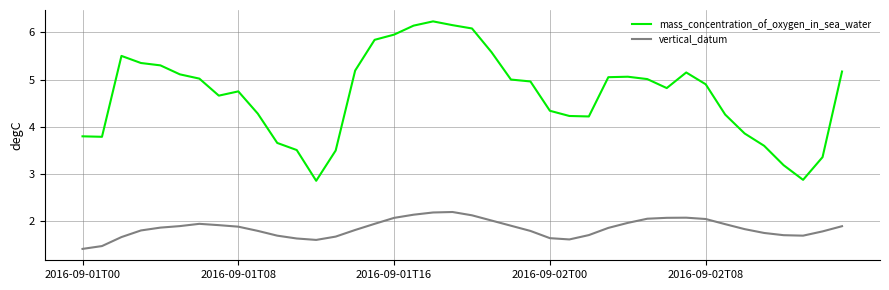

What is the difference between the maximum and minimum values in the mass_concentration_of_oxygen_in_sea_water series?

3.4